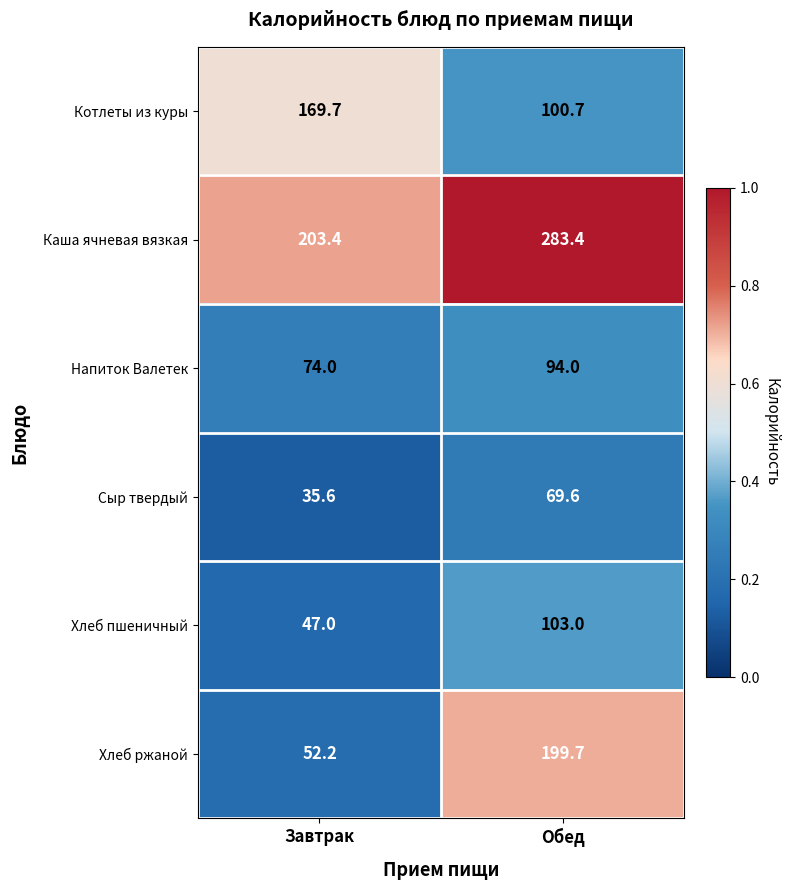

Which label corresponds to the smallest value in the chart?

Завтрак